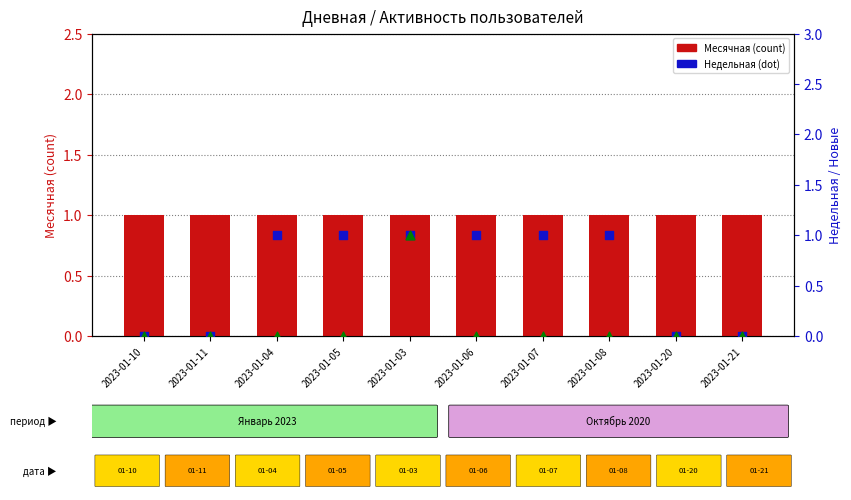

Which series has the largest total across all categories?

Месячная